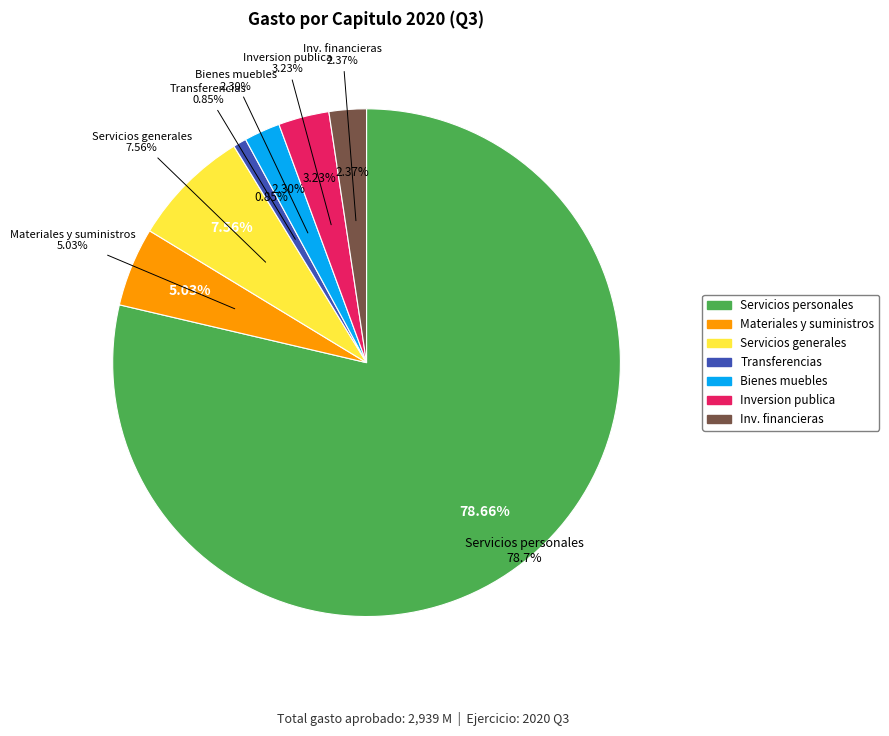

To the nearest percent, what is the combined percentage of Materiales y suministros and Transferencias, asignaciones, subsidios?

6%